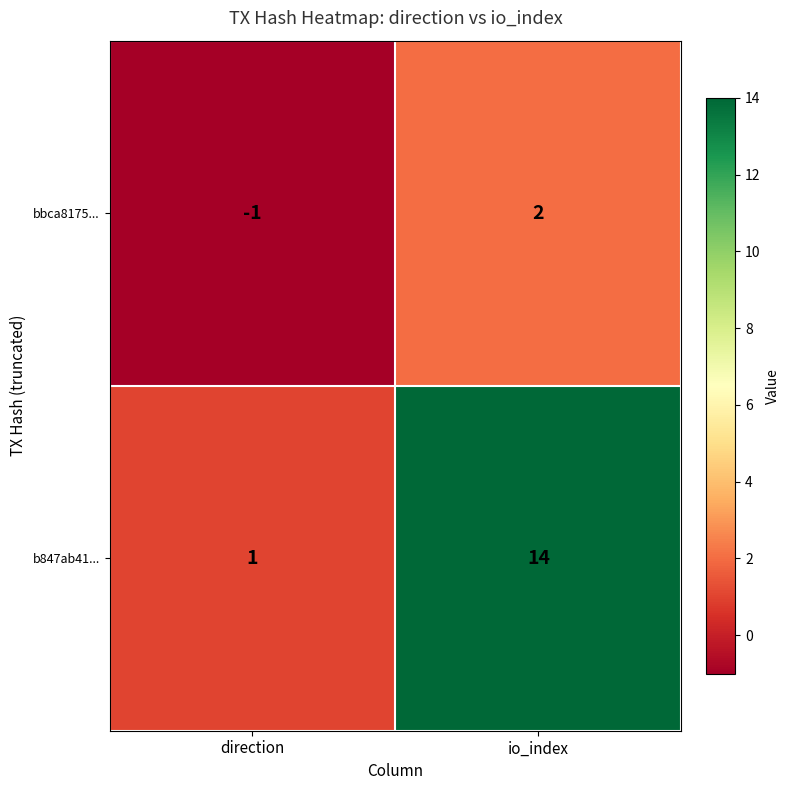

What is the sum of all b847ab41... values?

15